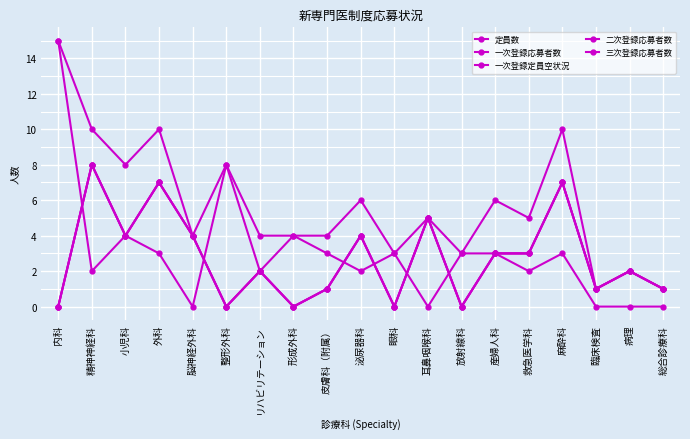

At how many categories does at least one series exceed 12?

1